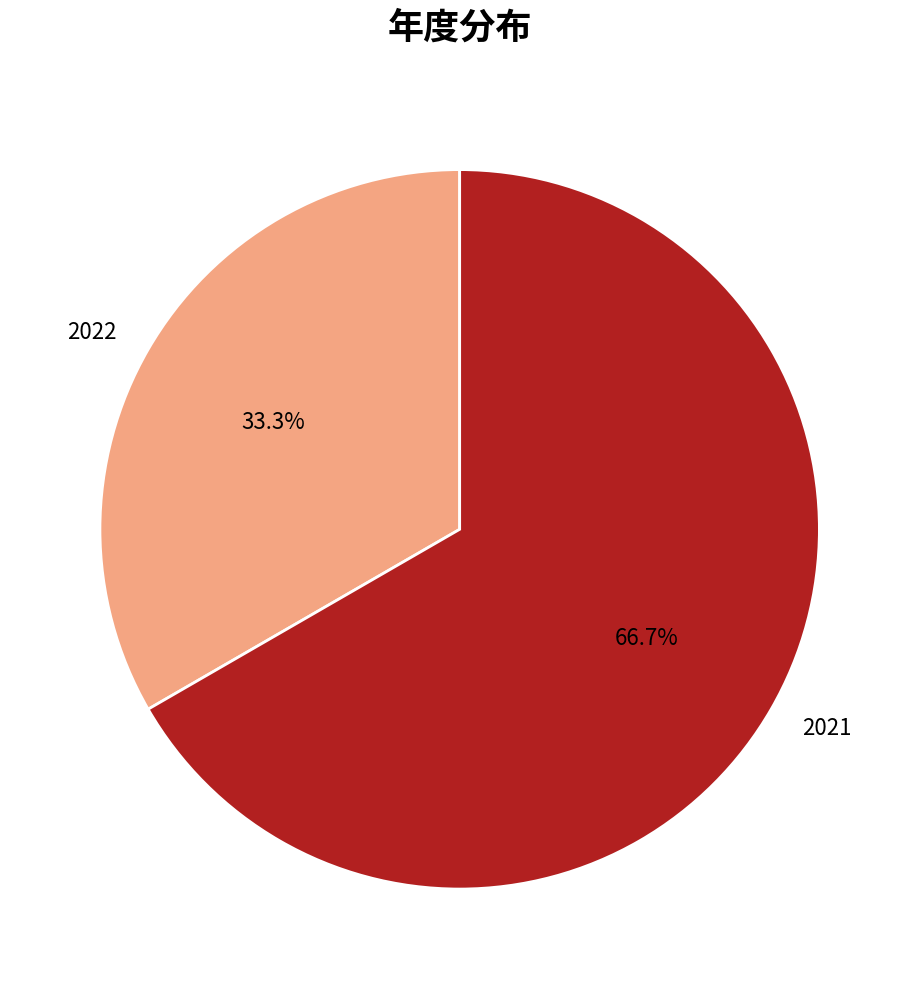

To the nearest percent, what percentage of the pie is 2021?

67%